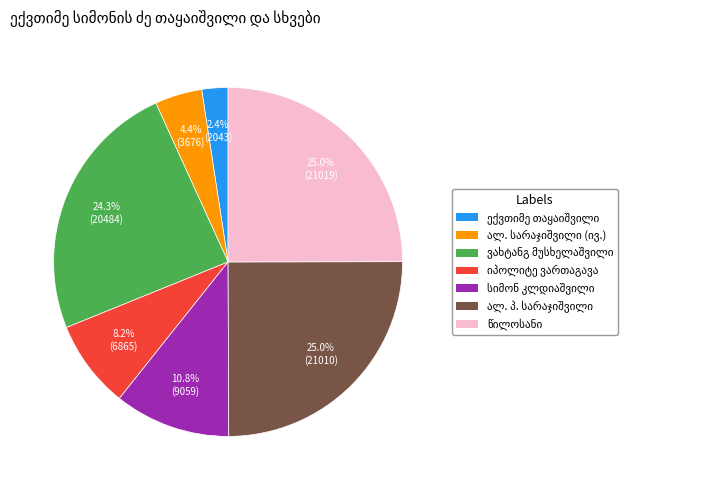

Count the number of slices in the pie.

7